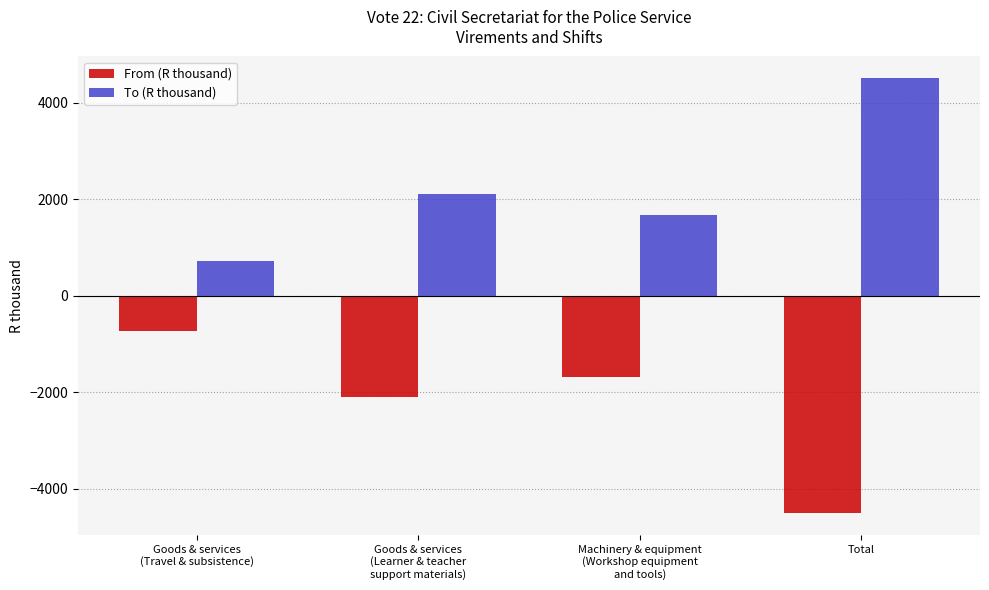

What value does the To (R thousand) series have at Goods & services
(Travel & subsistence)?

723